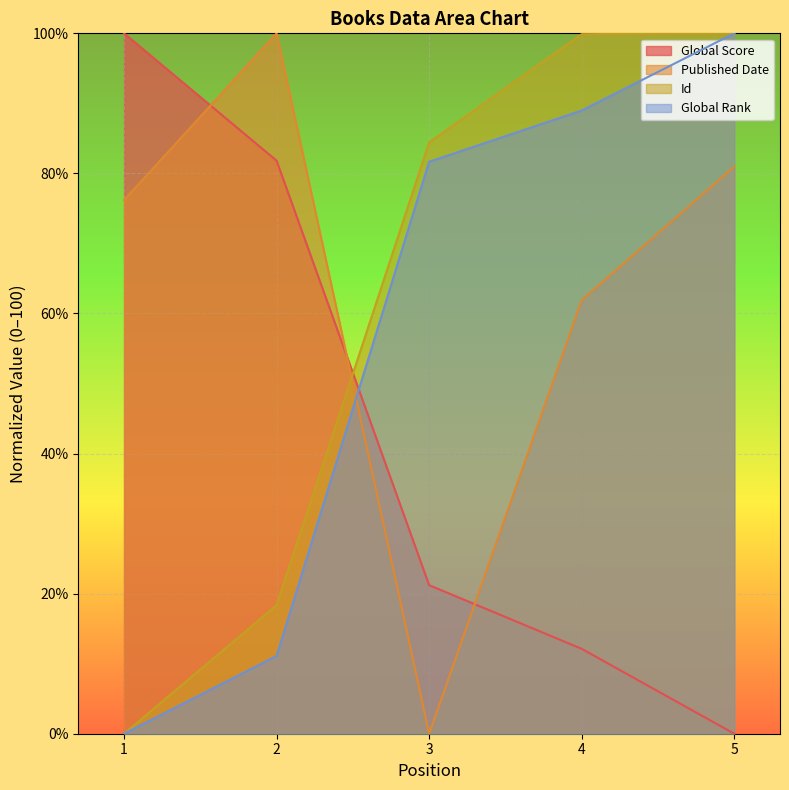

How many lines are shown in the chart?

4